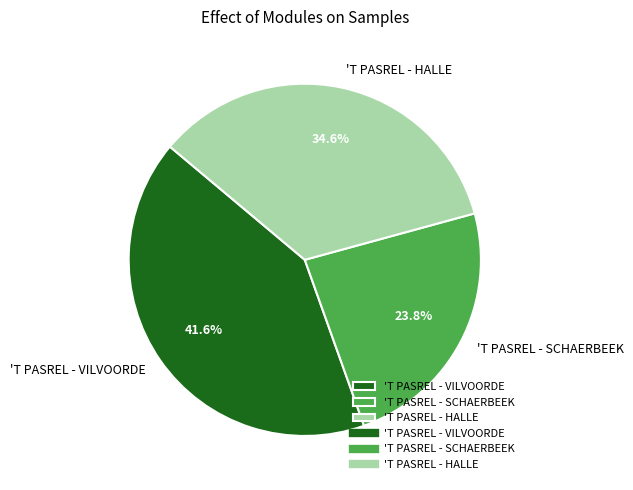

What is the total percentage of 'T PASREL - SCHAERBEEK and 'T PASREL - HALLE?

58.4%